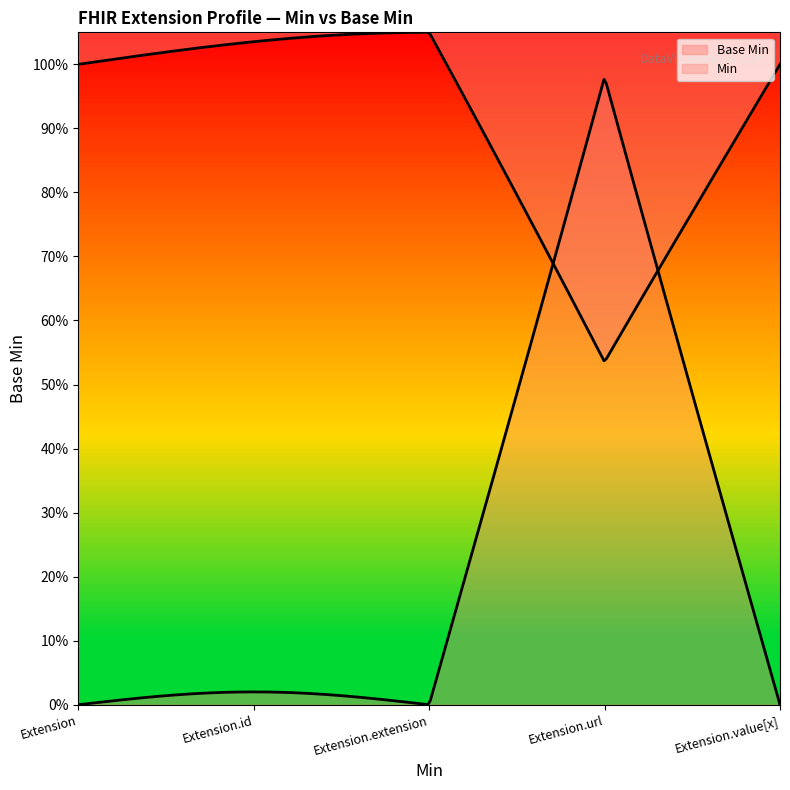

The value at Extension.url is 1. True or false?

True